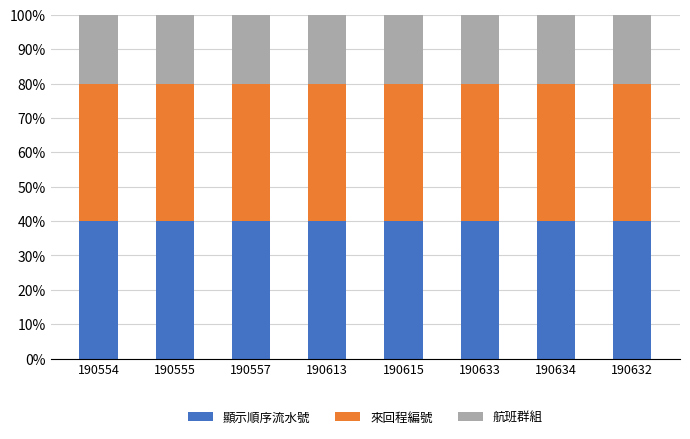

True or false: 顯示順序流水號 has a value of 40 at 190615.

True